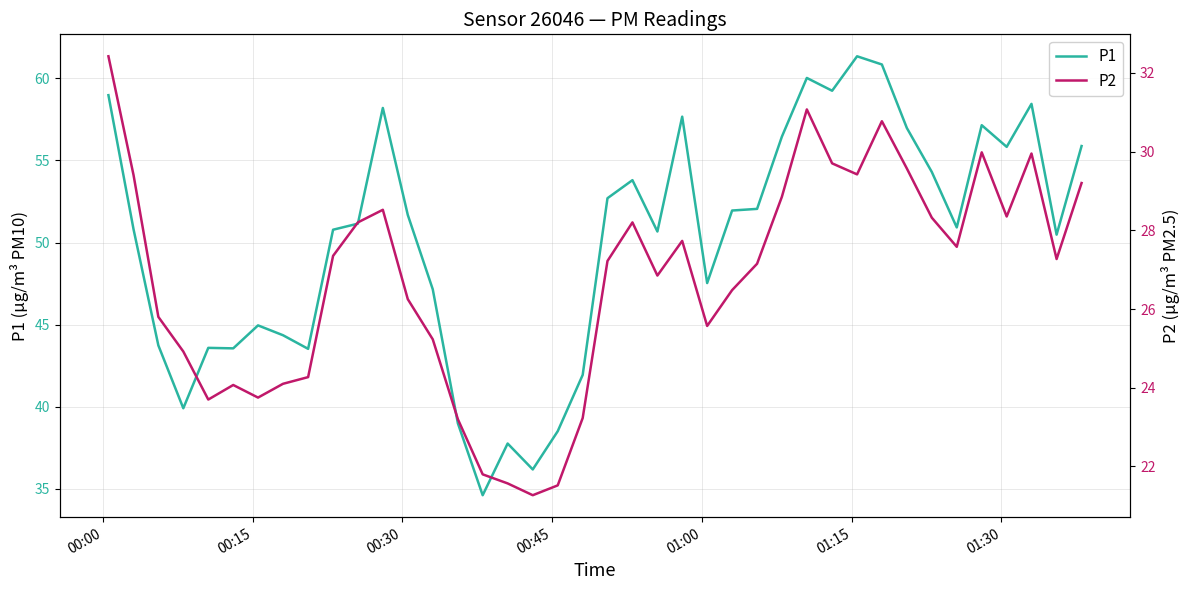

List the series in order of their peak value, lowest first.

P2, P1